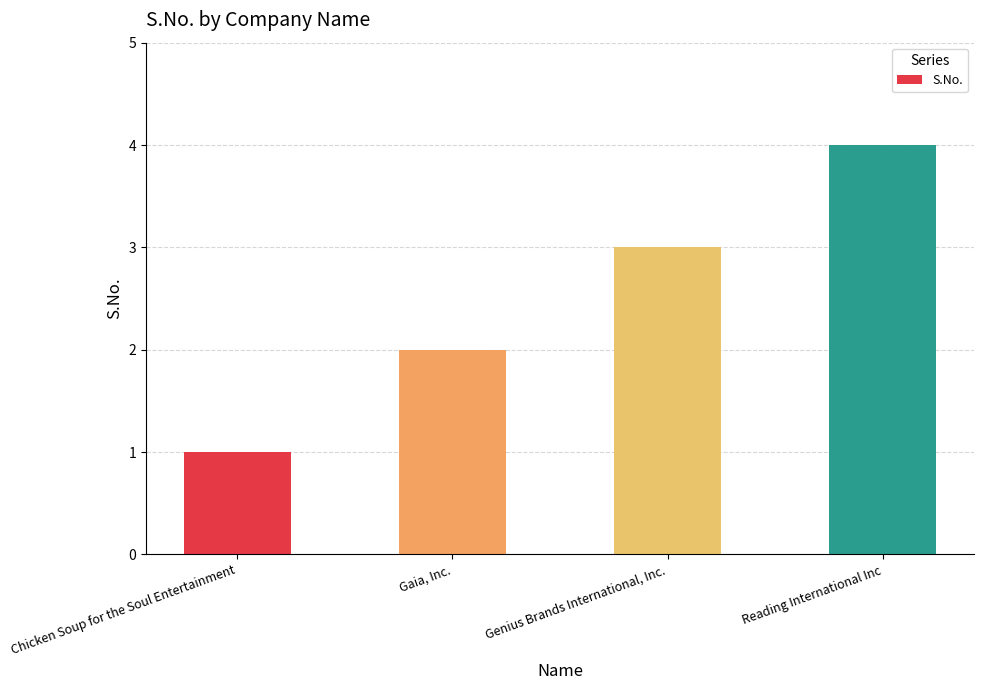

What is the label of the 4th bar from the left?

Reading International Inc